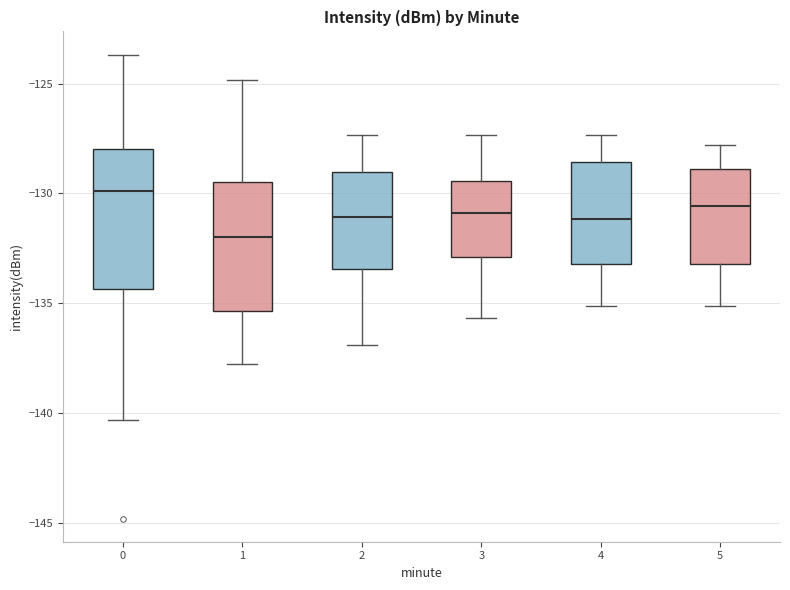

Which box has the highest median line?

0